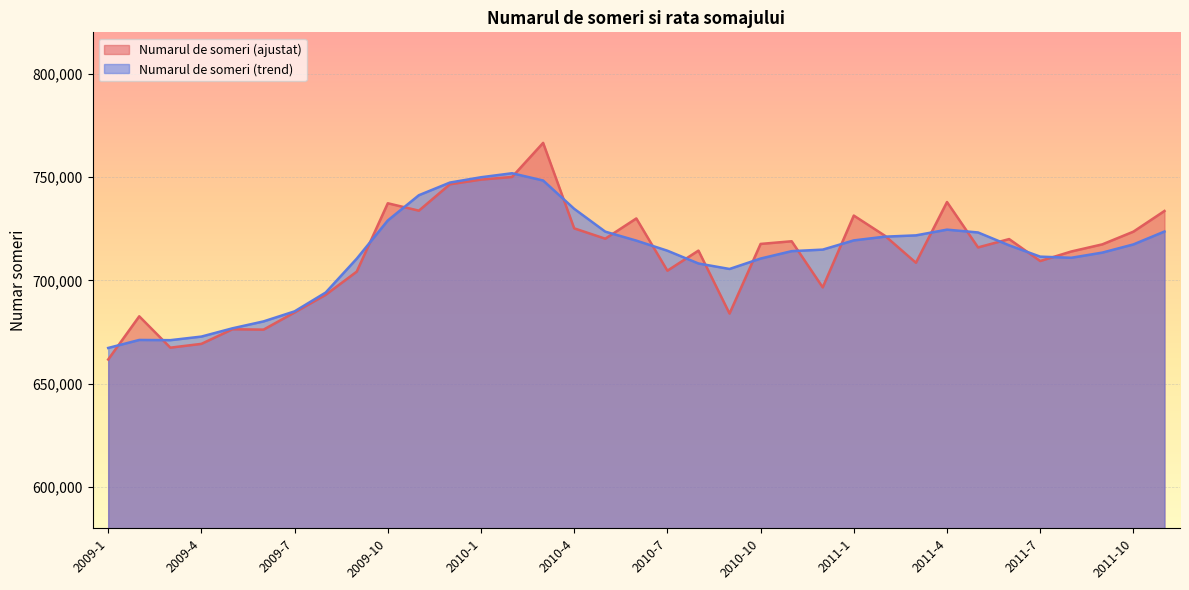

What is the total value across all series at 2010-2?

1501827